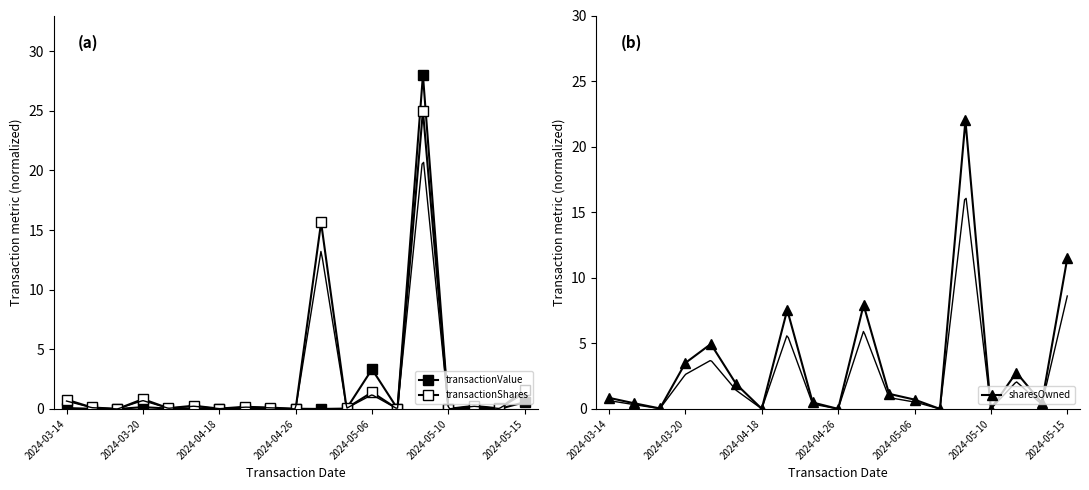

What position from the left is 14?

15